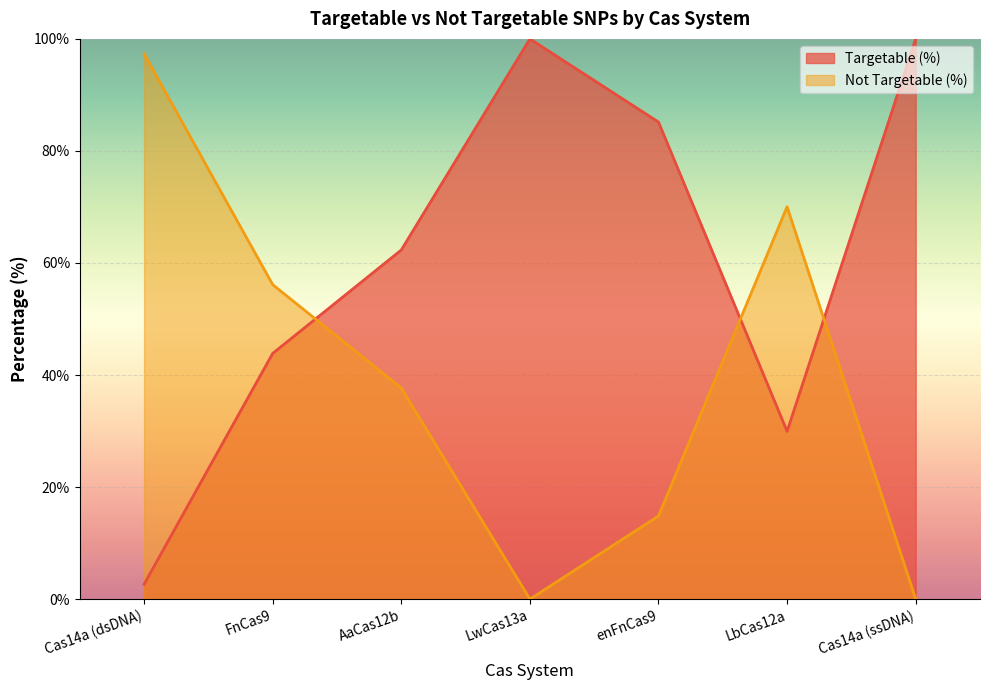

What position from the right is Cas14a (dsDNA)?

7